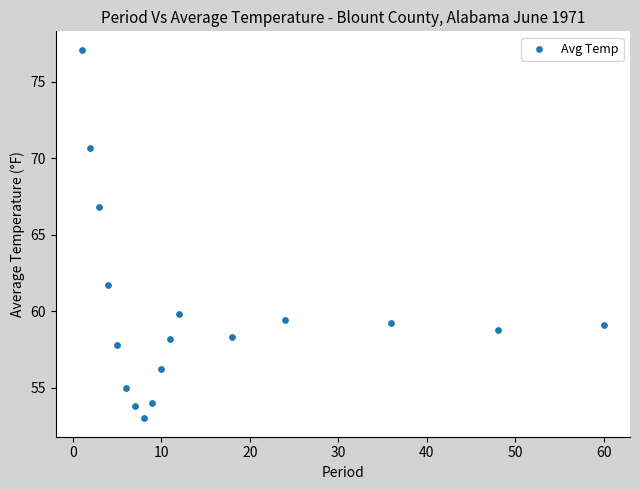

What Y value in the scatter plot is closest to 65?

66.8